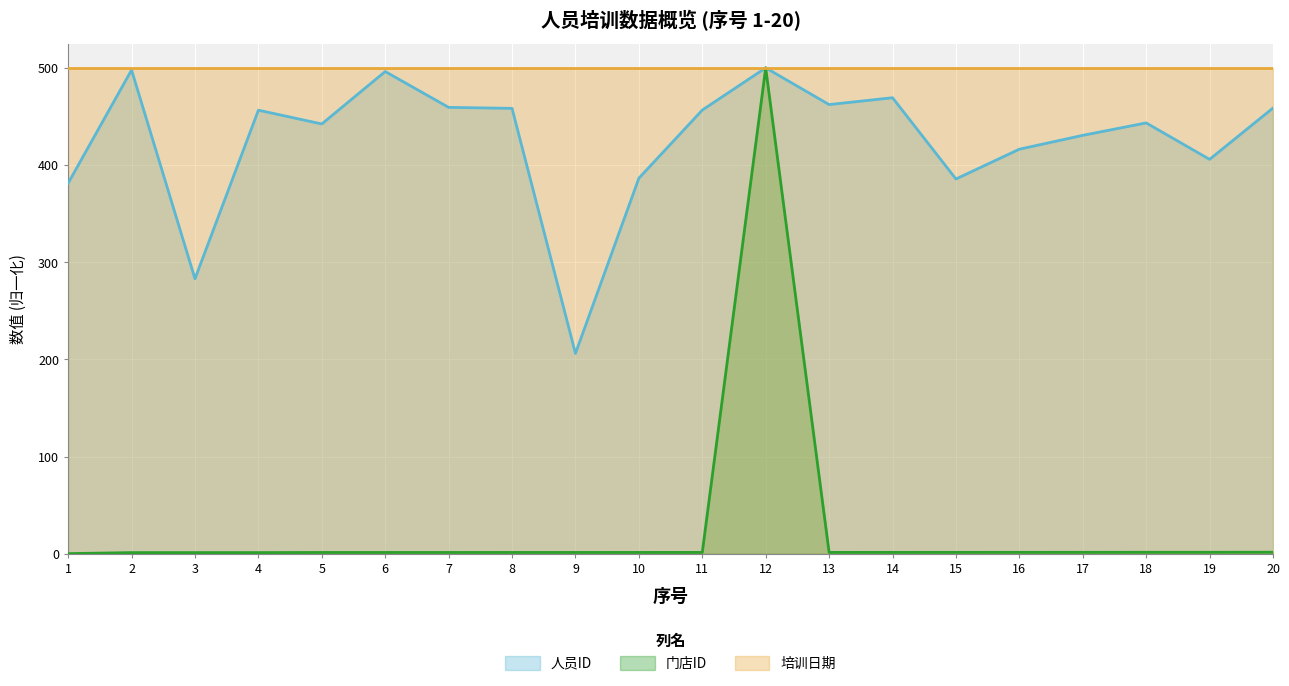

At which label does 人员ID first exceed 456?

2